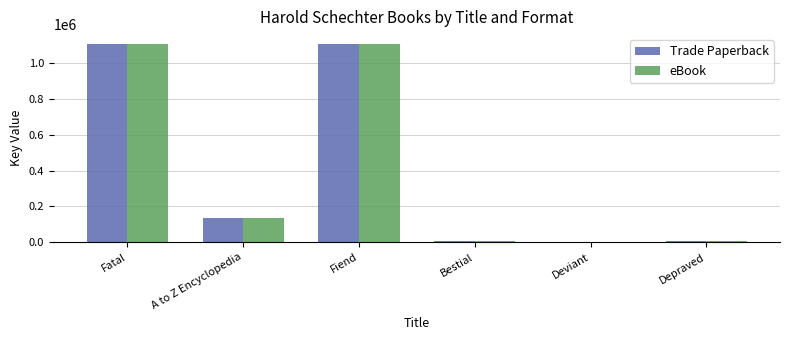

The value of eBook at Fatal is 1106932. True or false?

True